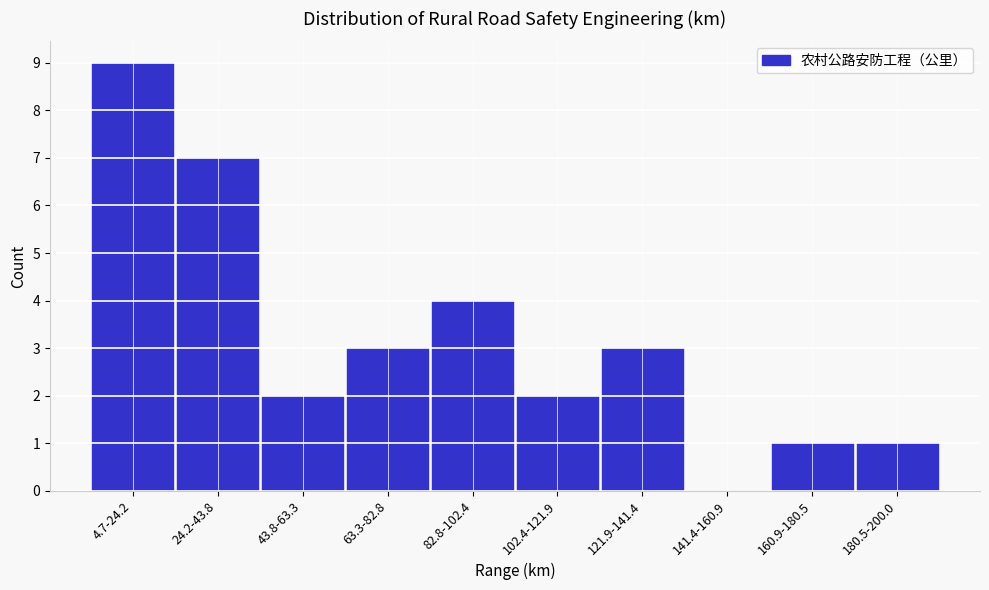

Reading right to left, what are all the values shown in this chart?

180.5-200.0=1	160.9-180.5=1	141.4-160.9=0	121.9-141.4=3	102.4-121.9=2	82.8-102.4=4	63.3-82.8=3	43.8-63.3=2	24.2-43.8=7	4.7-24.2=9